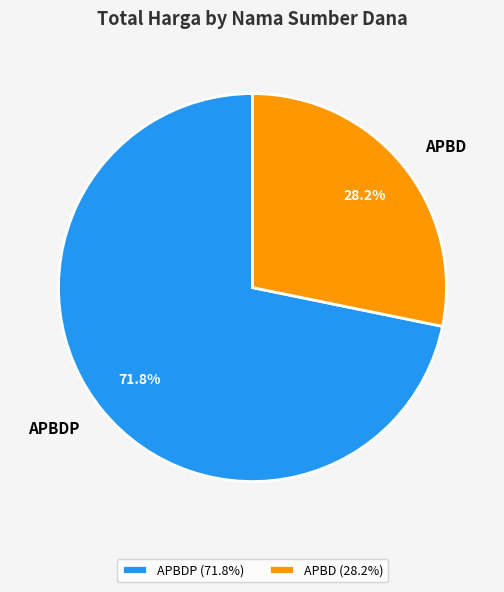

What portion of the pie excludes APBD?

71.8%